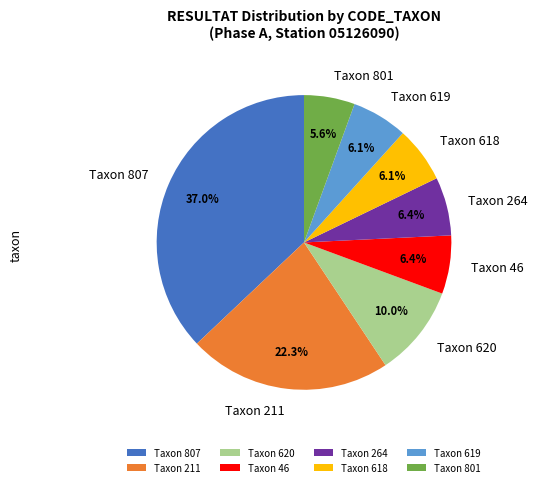

Approximately how many times larger is the value at Taxon 211 compared to Taxon 801?

4.0